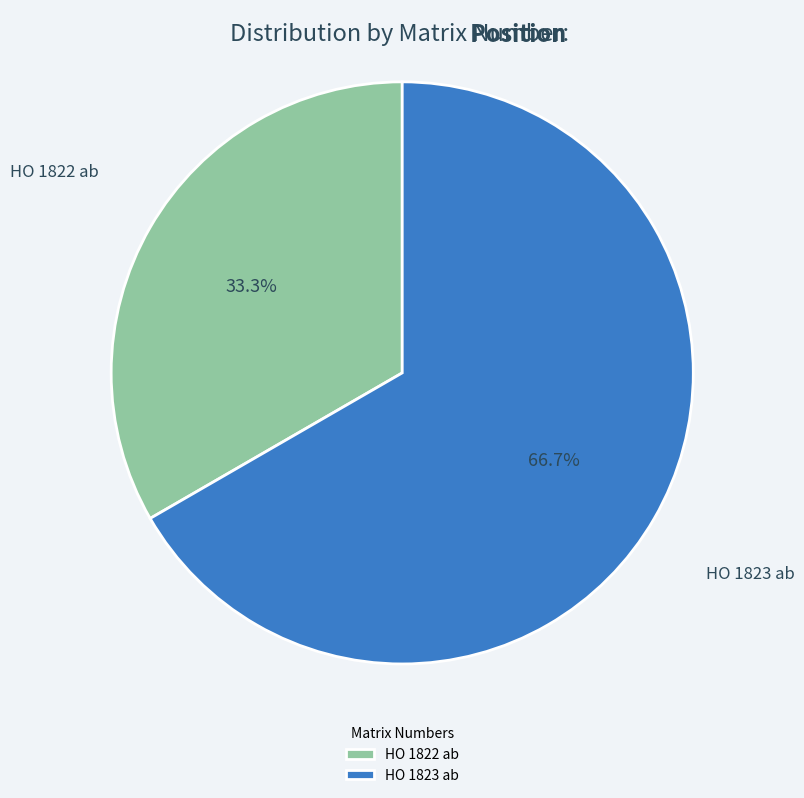

To the nearest percent, what percentage of the pie is HO 1822 ab?

33%